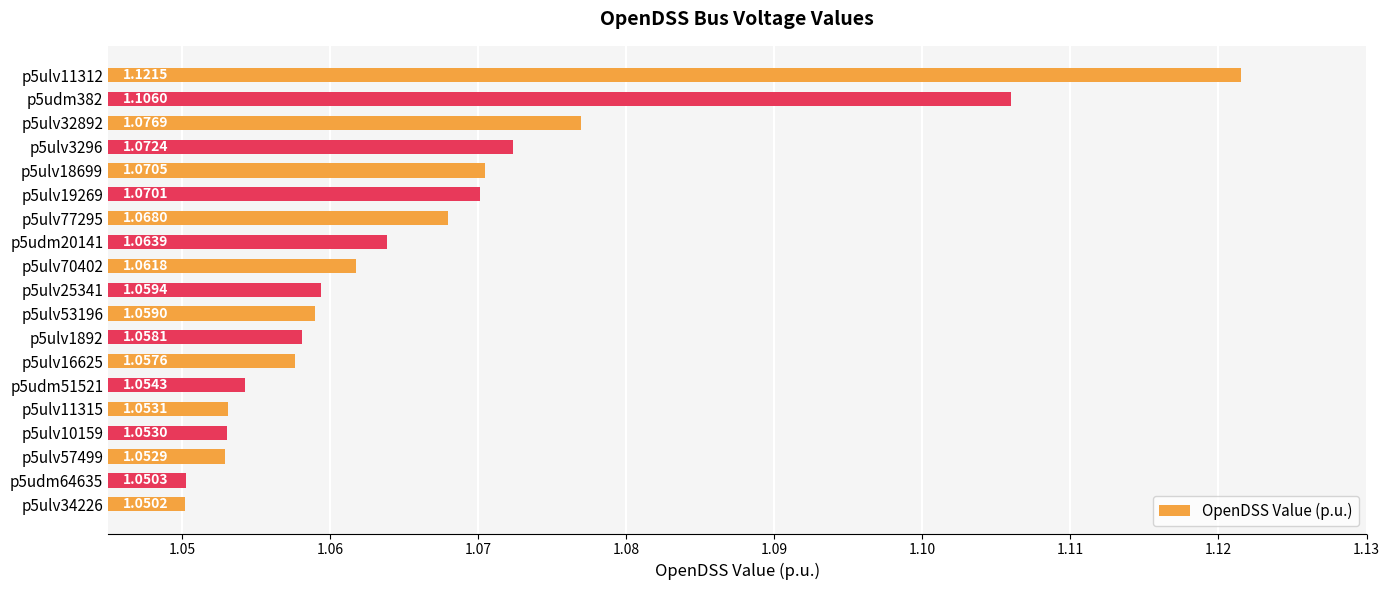

Which label corresponds to the largest value in the chart?

p5ulv11312